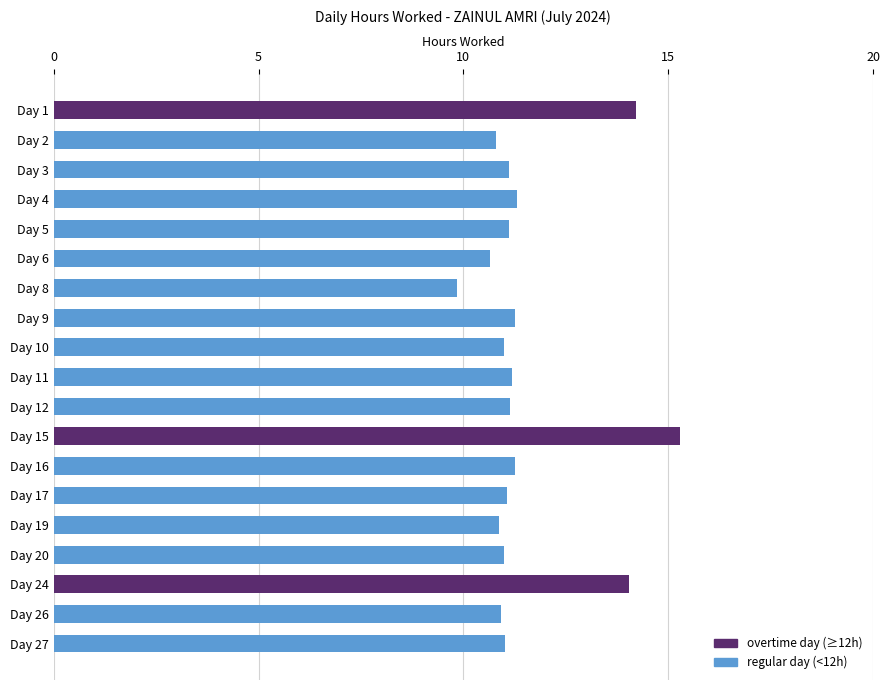

What is the change in value from Day 8 to Day 24?

+4.2